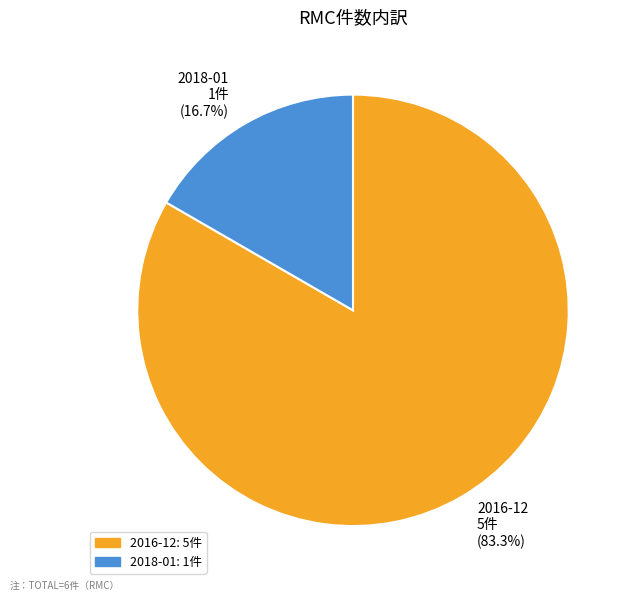

What is the majority slice?

2016-12